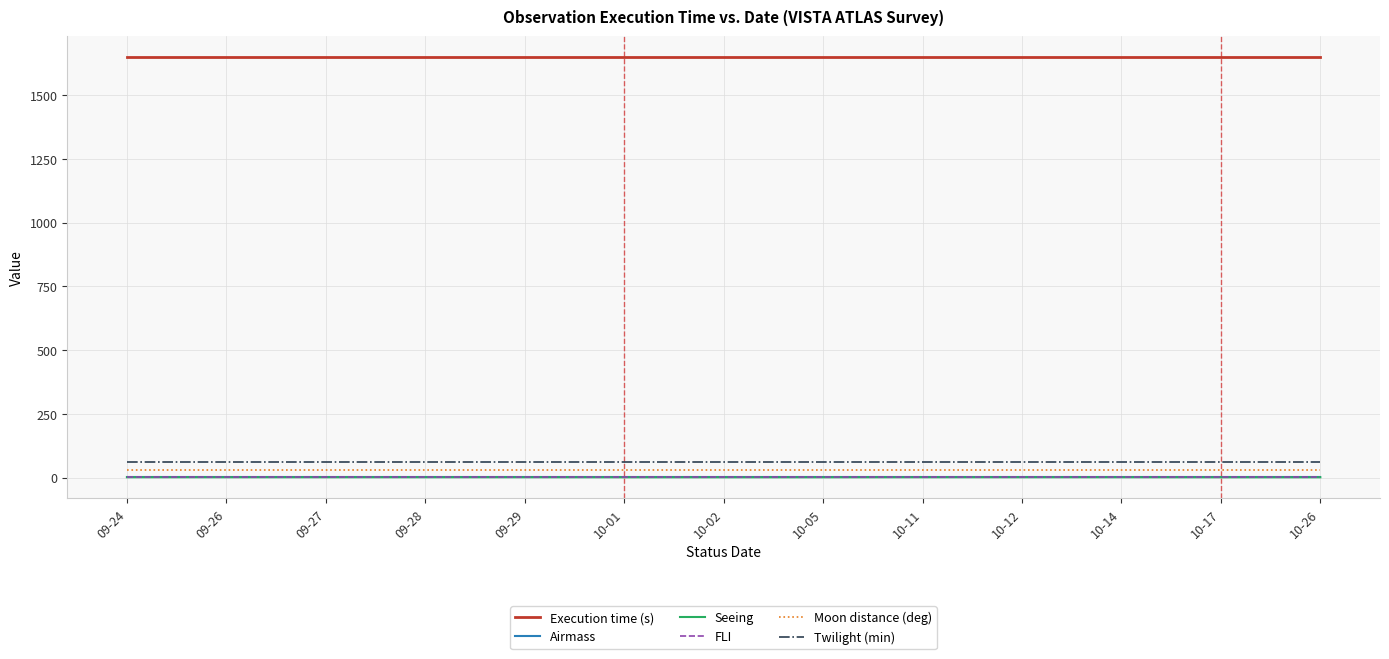

Is the value of Execution time (s) at 10-26 greater than the value of Airmass at 10-11?

Yes